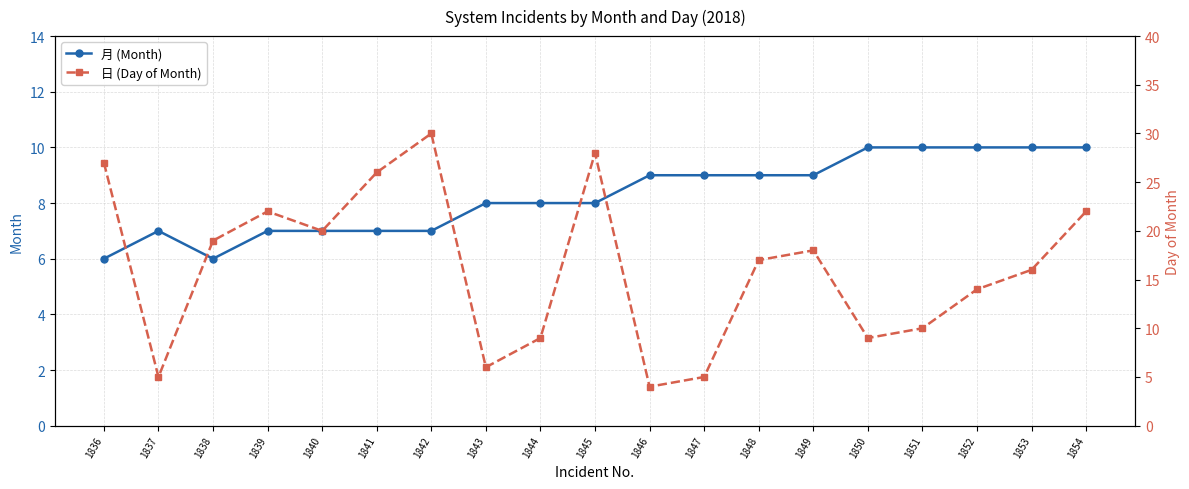

Which series has the largest range (max minus min)?

日 (Day of Month)